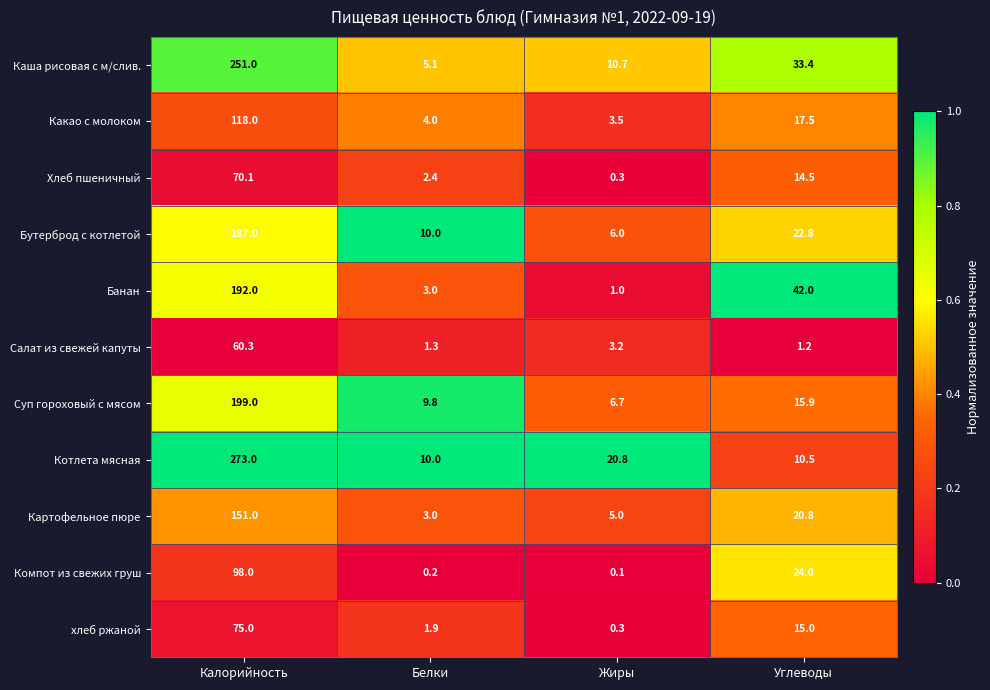

What is the maximum value for Котлета мясная?

273.0